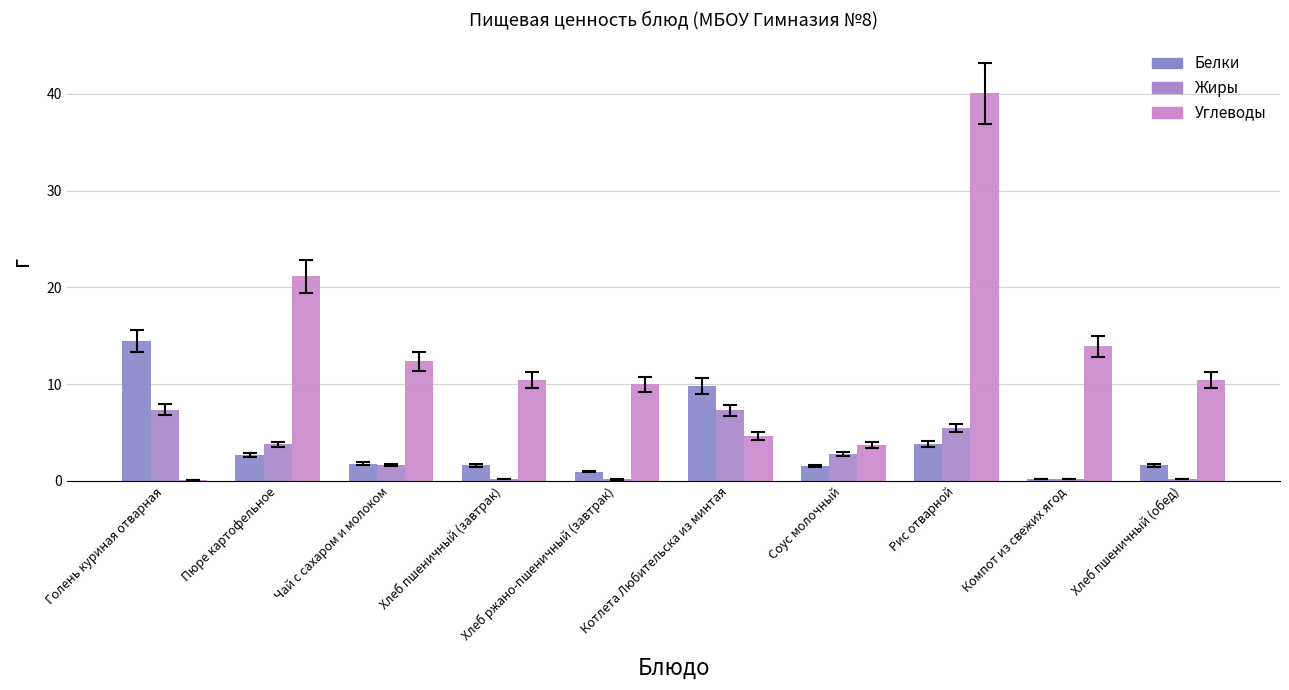

List the series in order of their peak value, highest first.

Углеводы, Белки, Жиры